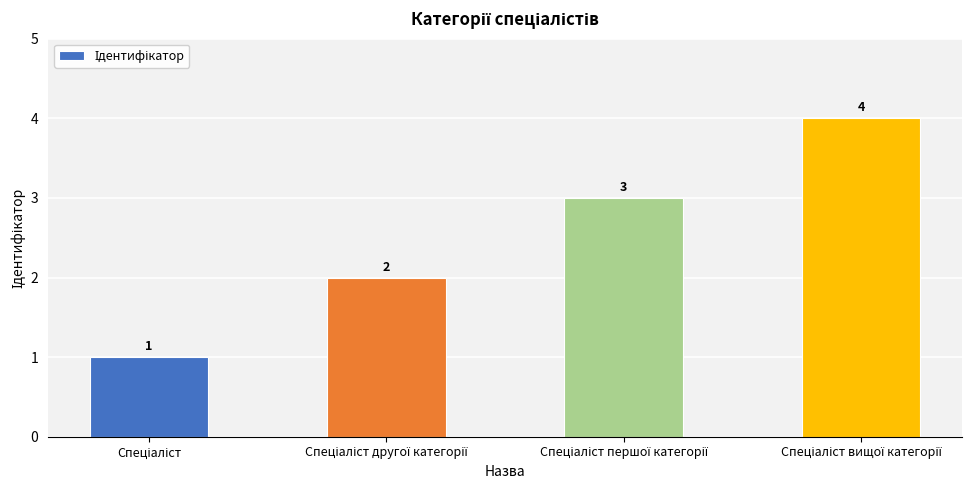

What is the value of the 2nd bar from the left?

2